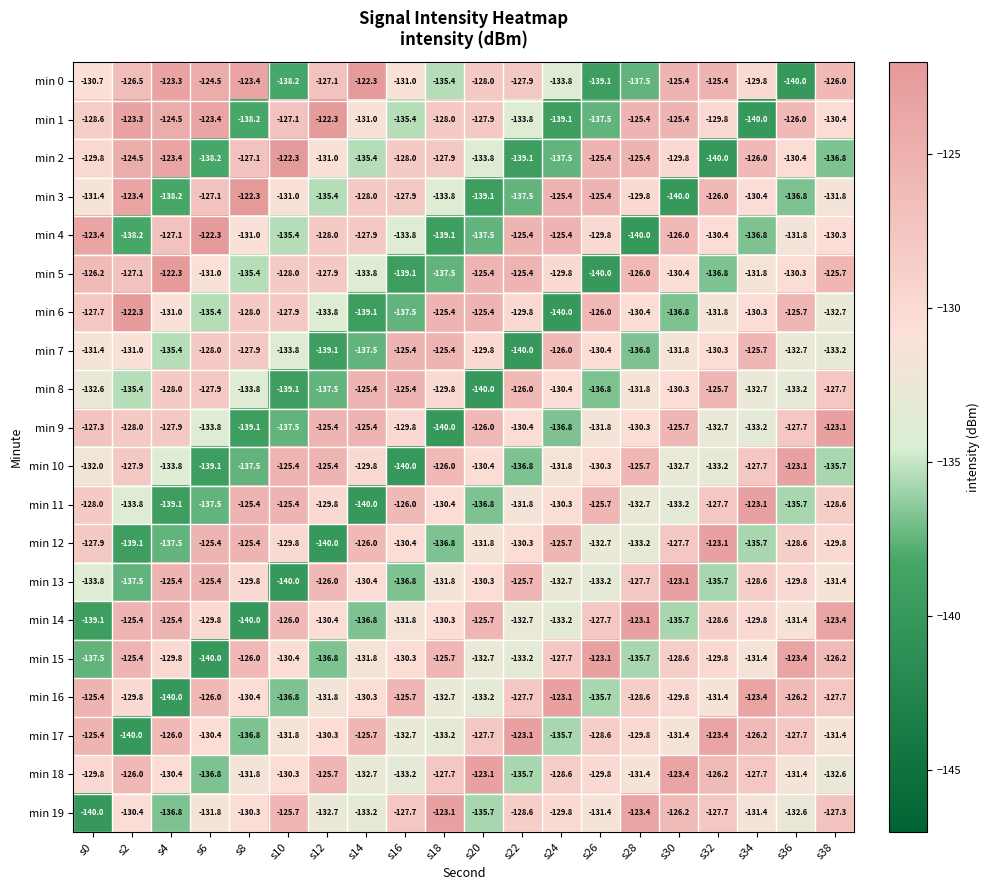

Is the value of min 4 at s8 greater than the value of min 11 at s18?

No